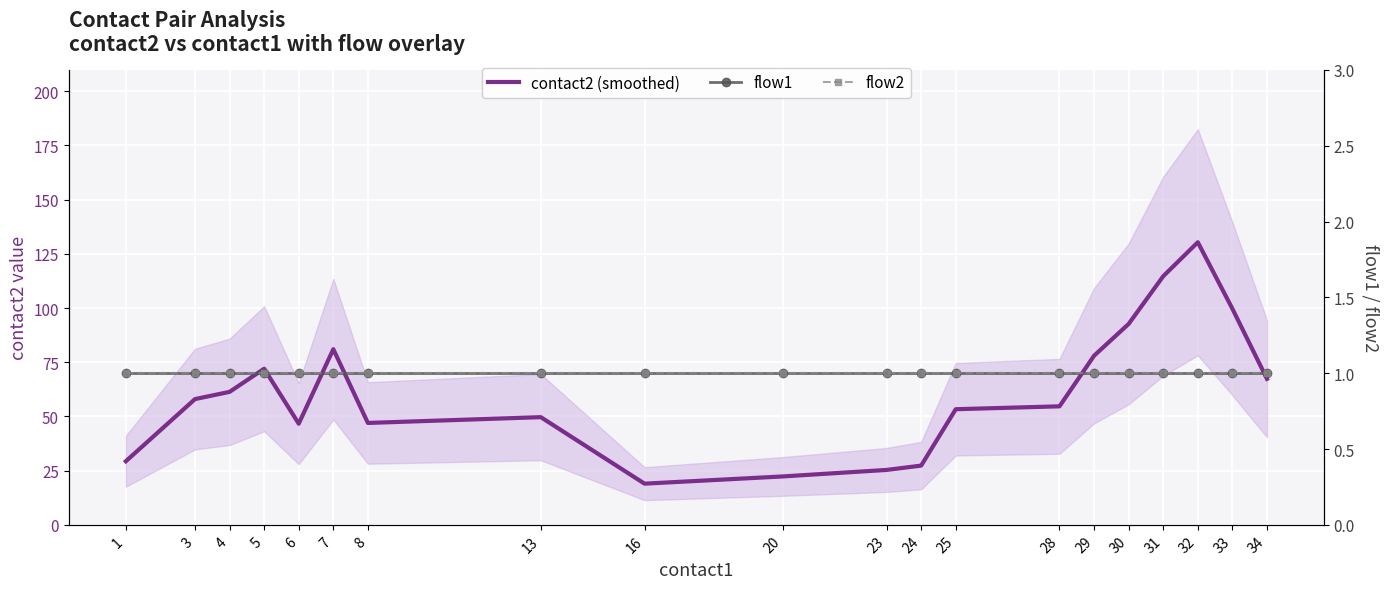

Rank the series by their maximum value, from highest to lowest.

contact2 (smoothed), flow1, flow2